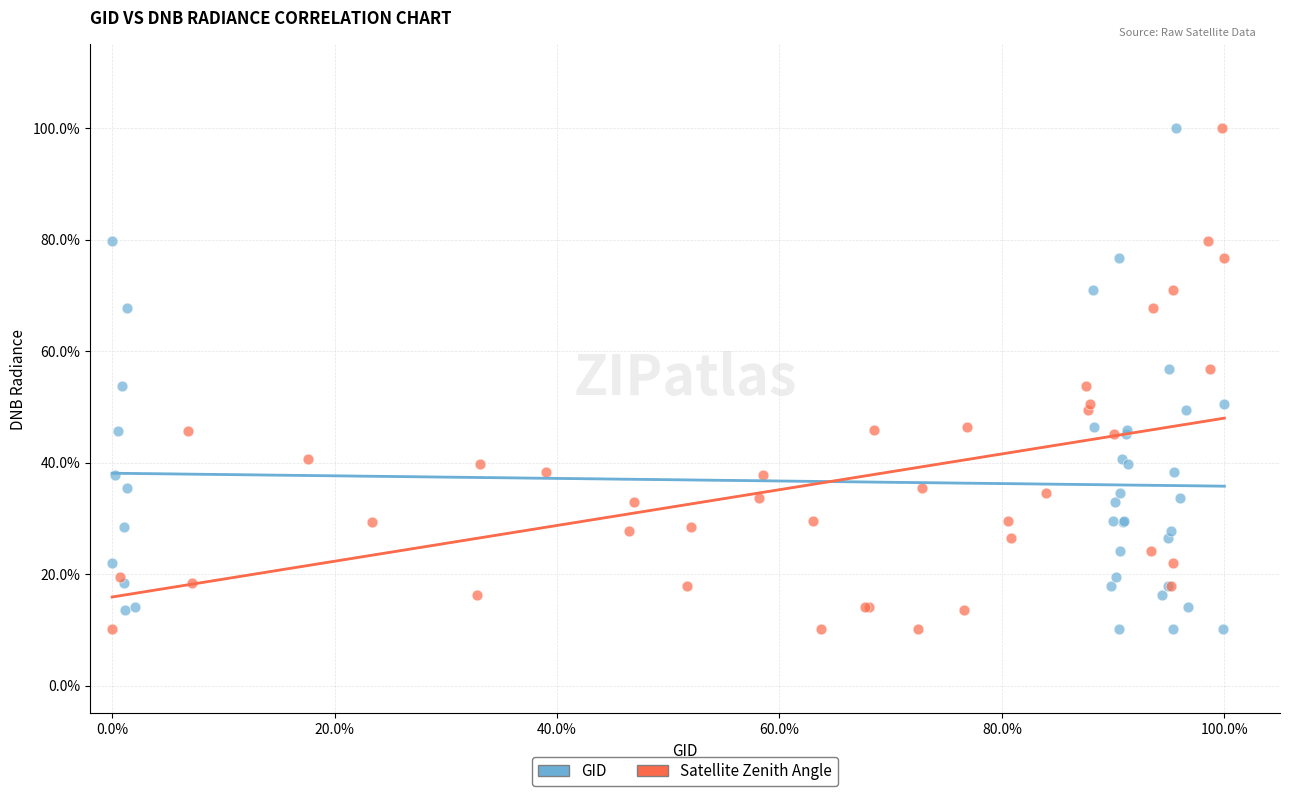

What are all the series names shown in the legend?

GID, Satellite Zenith Angle